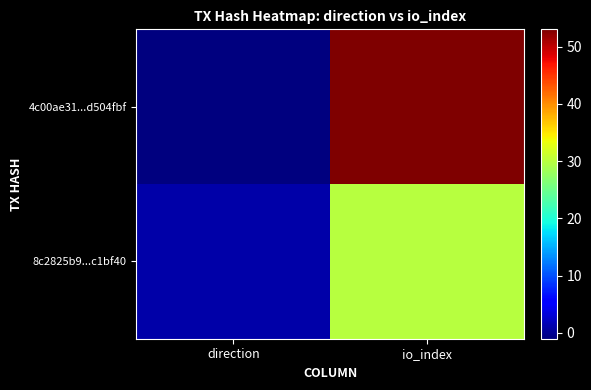

Reading left to right, extract all data points from this chart.

4c00ae31...d504fbf: direction=-1	io_index=53
8c2825b9...c1bf40: direction=1	io_index=30